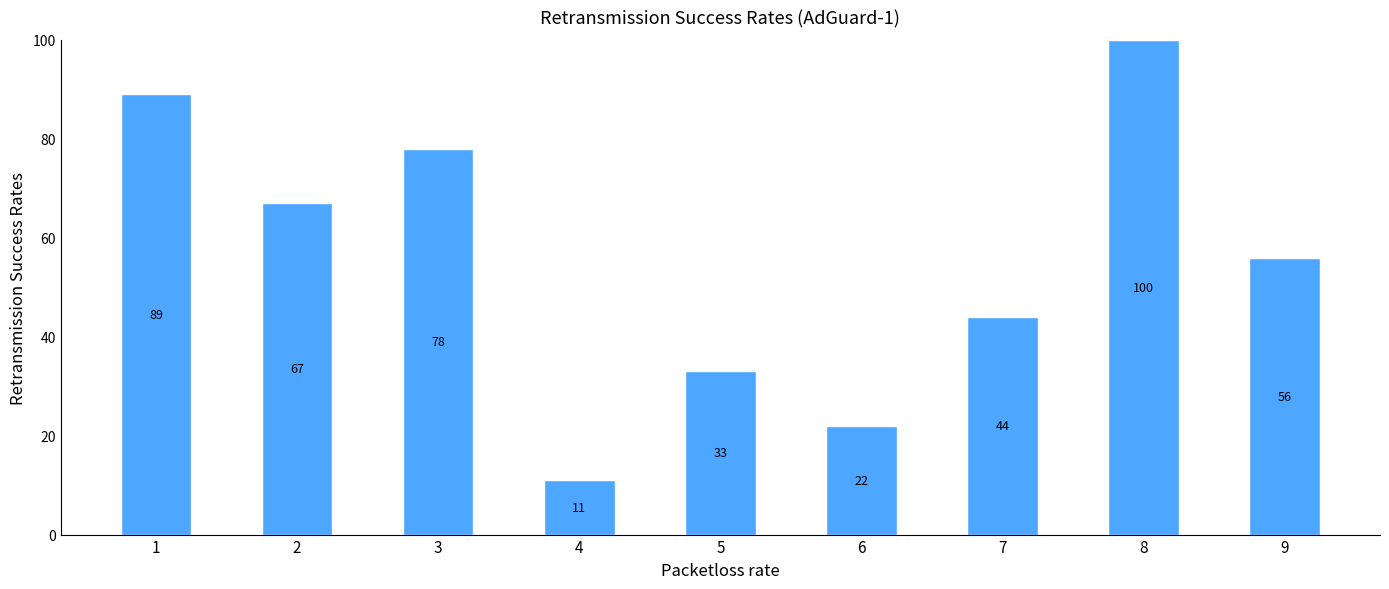

Is it true that the value at 2 is 67?

True